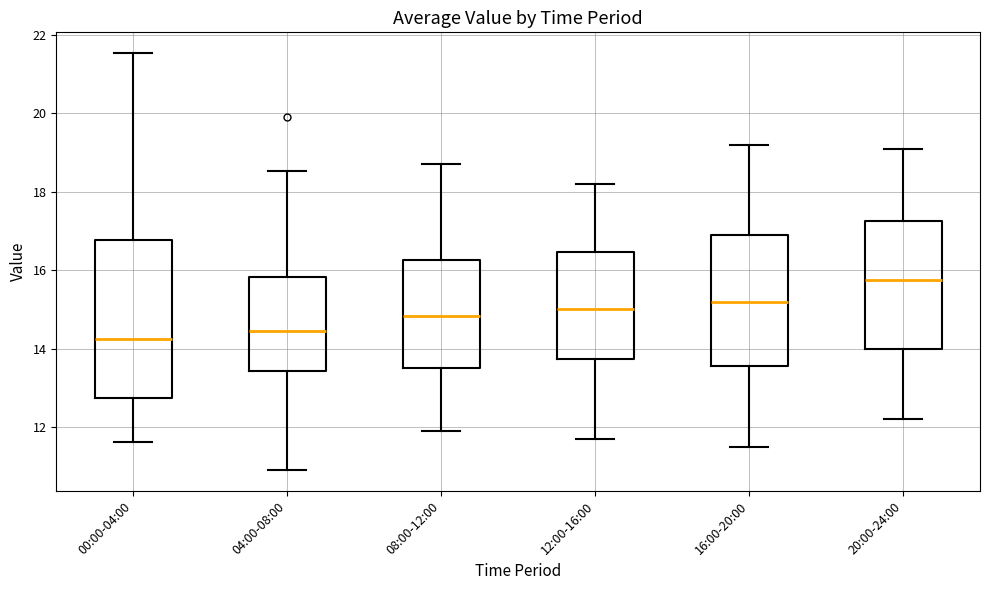

Reading left to right, read every box against the y-axis: the position of its median line, the range the box covers, and the ends of its whiskers. The values are not printed on the chart, so give them approximately, as read against the axis.

00:00-04:00: median 14.2, box 12.8 to 16.8, whiskers 11.6 to 21.6
04:00-08:00: median 14.4, box 13.4 to 15.8, whiskers 11.0 to 18.6
08:00-12:00: median 14.8, box 13.6 to 16.2, whiskers 12.0 to 18.8
12:00-16:00: median 15.0, box 13.8 to 16.4, whiskers 11.8 to 18.2
16:00-20:00: median 15.2, box 13.6 to 17.0, whiskers 11.6 to 19.2
20:00-24:00: median 15.8, box 14.0 to 17.2, whiskers 12.2 to 19.2